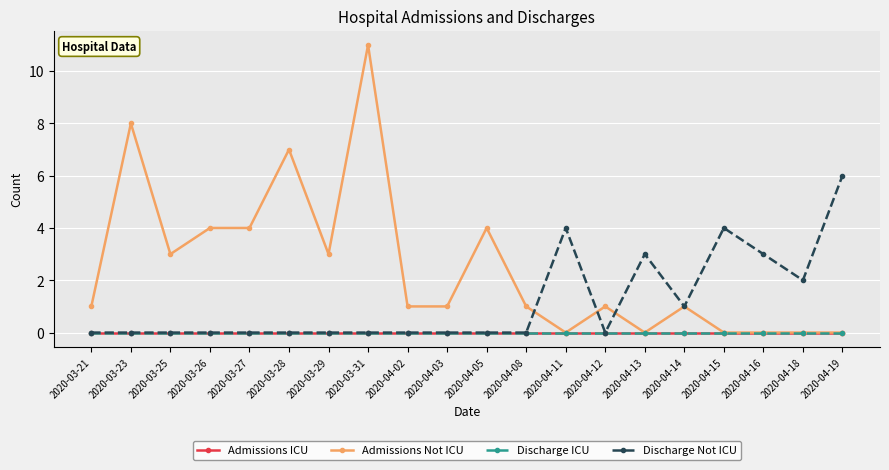

Does the chart have visible grid lines?

Yes